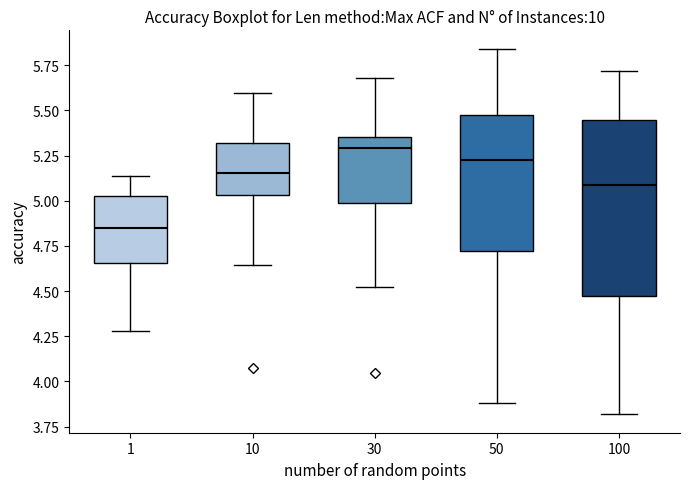

Which box has the lowest median line?

1